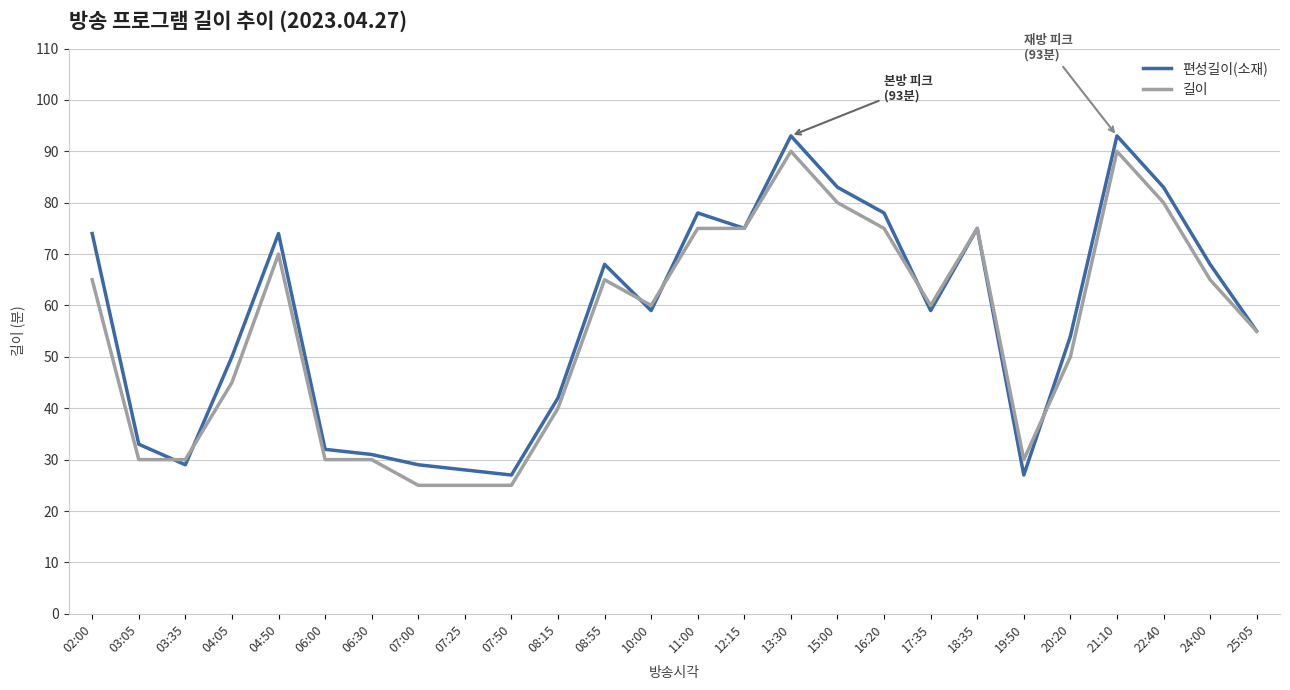

At how many categories does at least one series exceed 48?

17